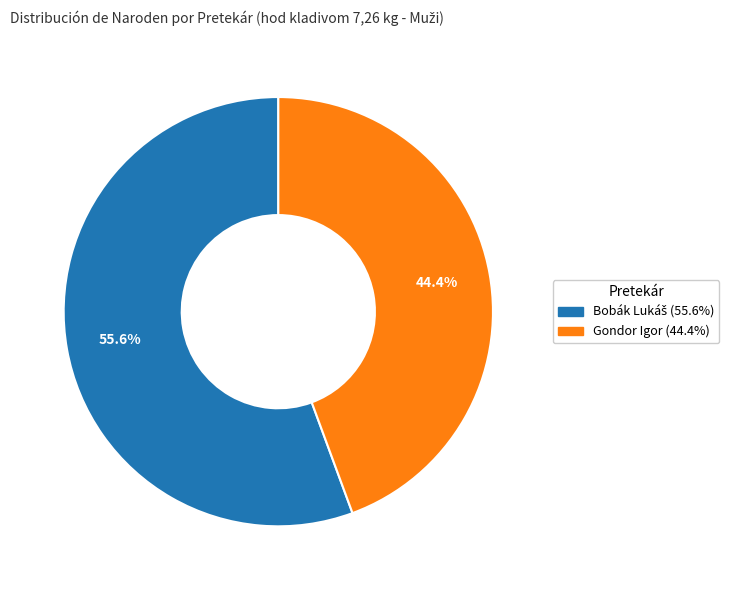

To the nearest percent, what percentage of the pie is Gondor Igor?

44%